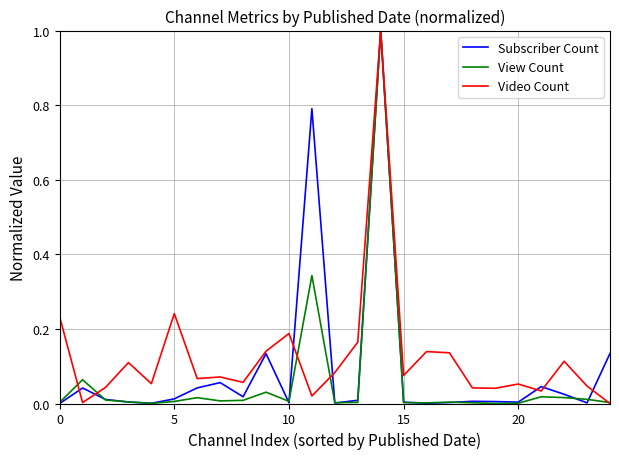

Is this an area chart (filled region under the line)?

No